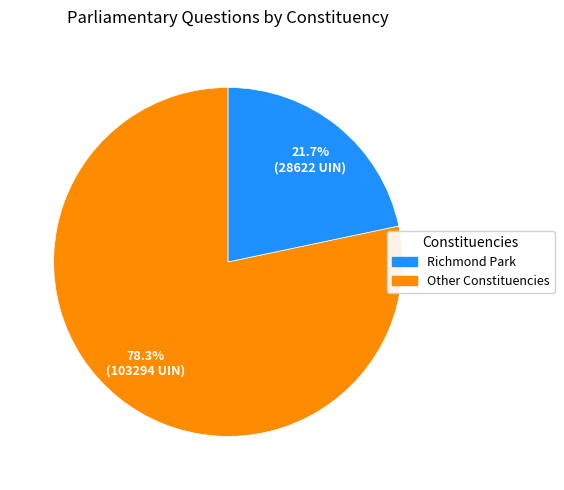

Is there any slice that represents more than half of the pie?

Yes